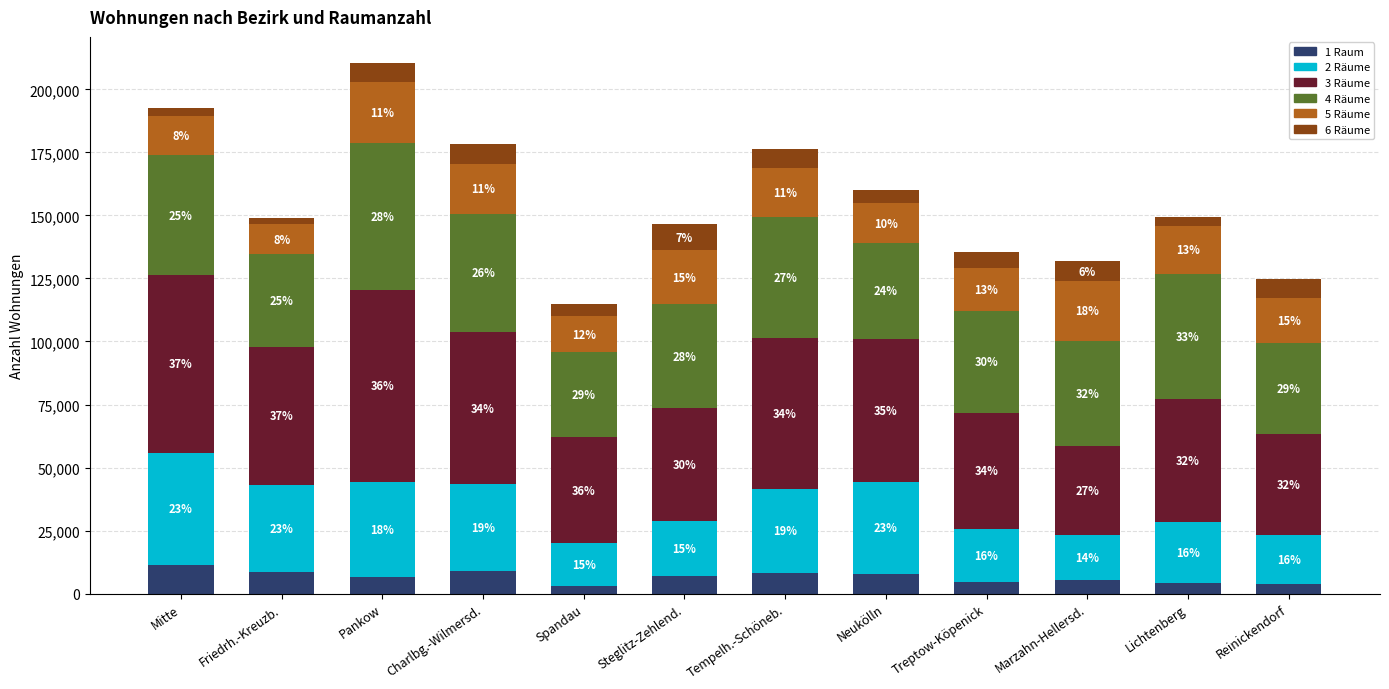

What are all the series names shown in the legend?

1 Raum, 2 Räume, 3 Räume, 4 Räume, 5 Räume, 6 Räume